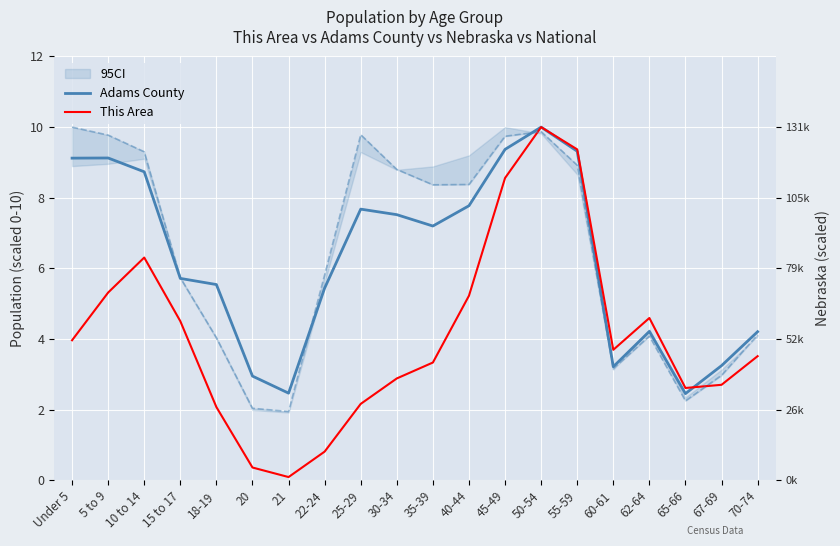

What is the sum of the This Area values at 65-66 and 18-19?

4.7